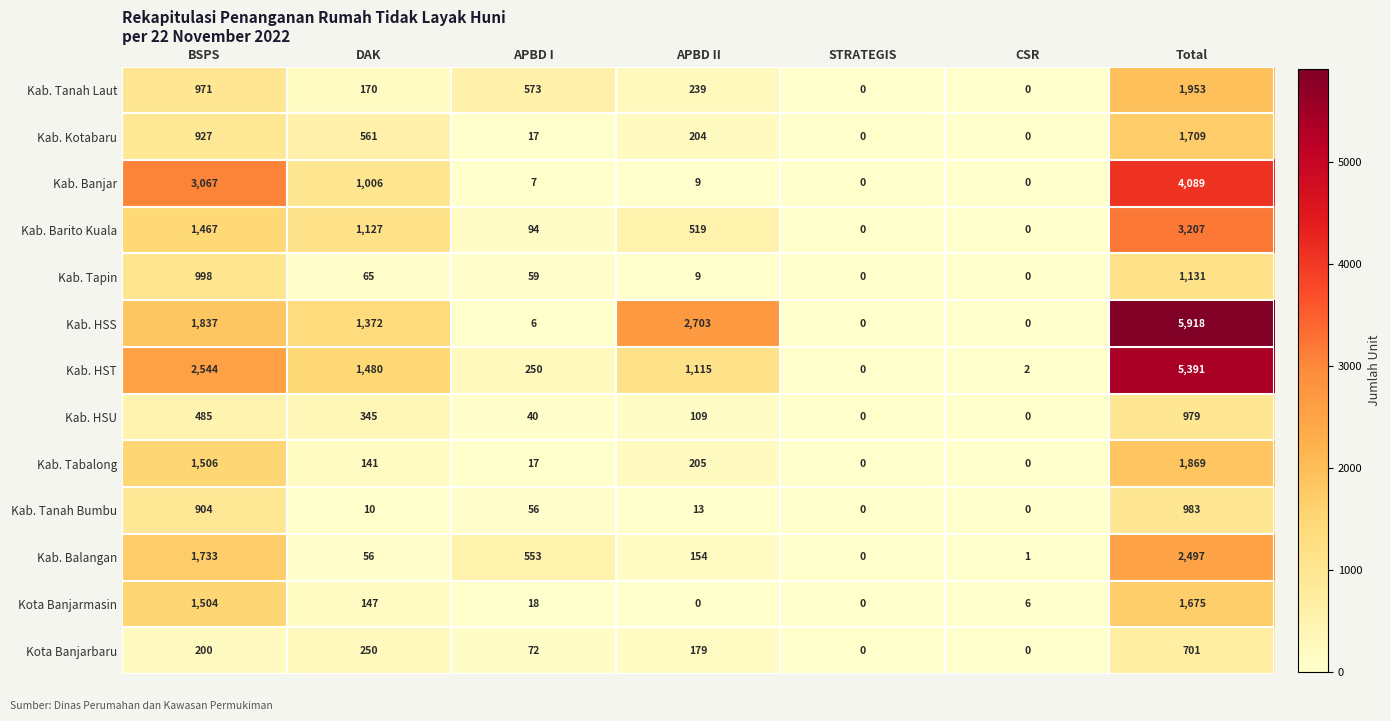

How many categories are shown in the chart?

7